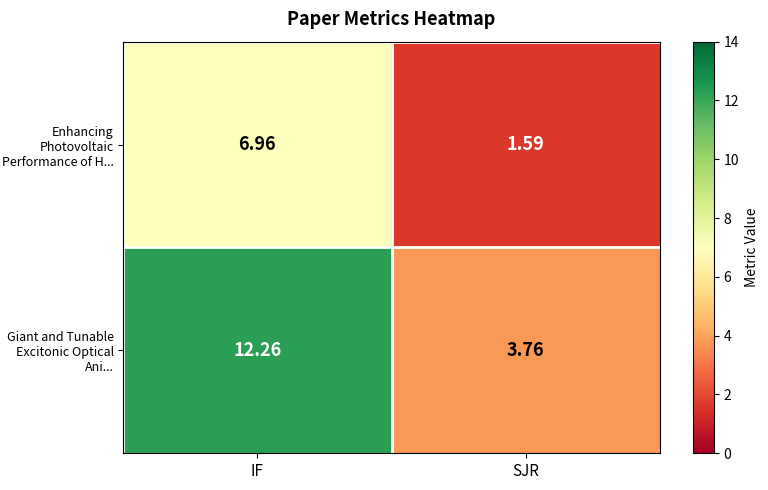

At SJR, list the series in order from largest to smallest.

Giant and Tunable Excitonic Optical Ani..., Enhancing Photovoltaic Performance of H...